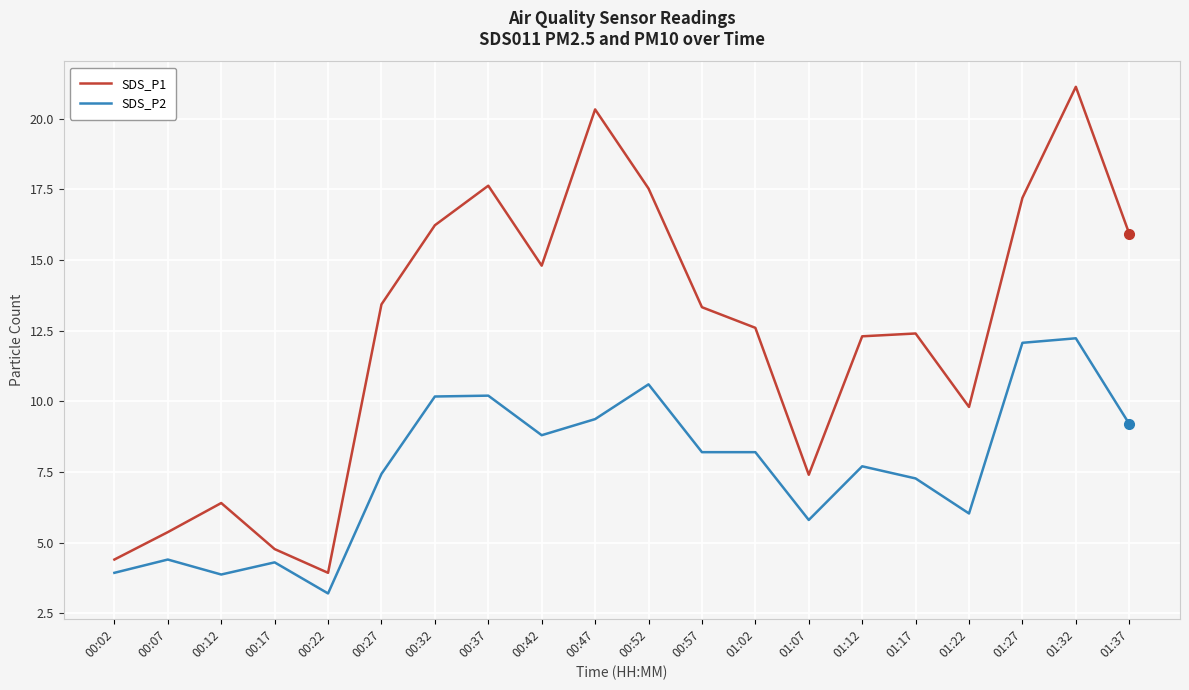

Where is the first local minimum for SDS_P2?

00:12